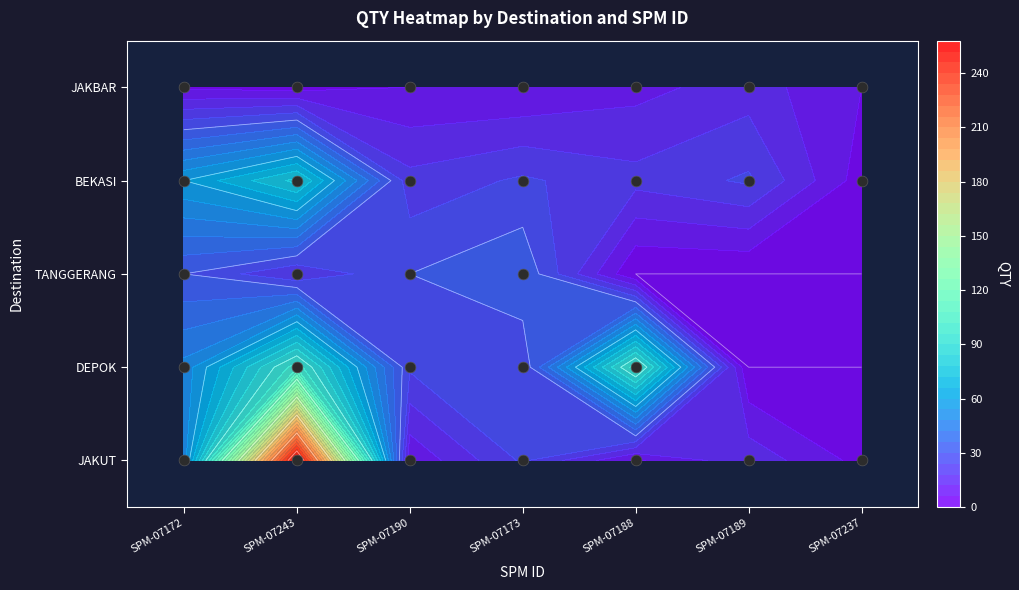

At which category is the sum across all series the highest?

SPM-07243